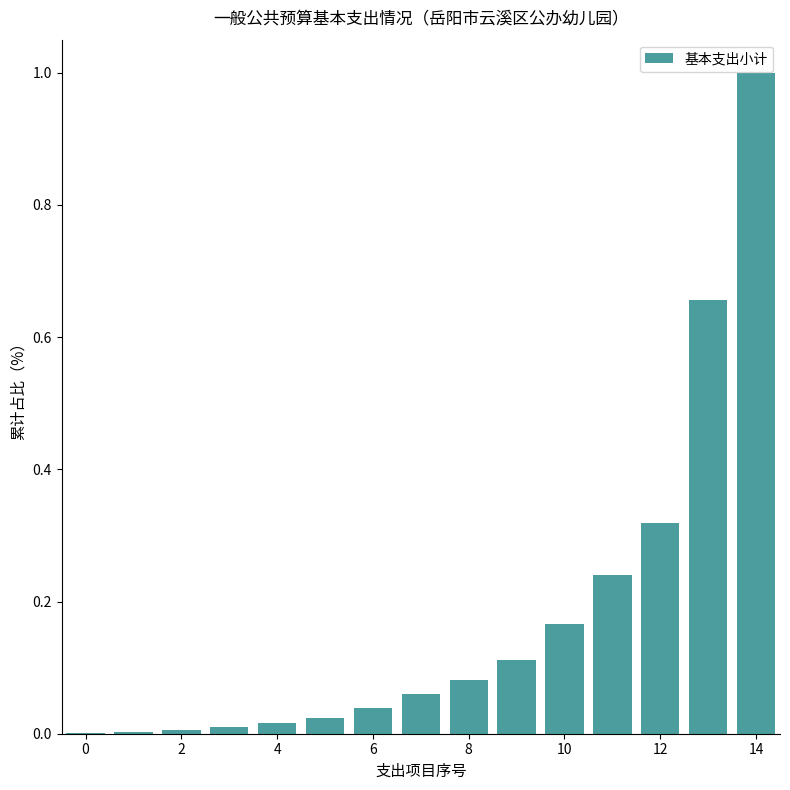

What is the maximum value shown in the chart?

1.0